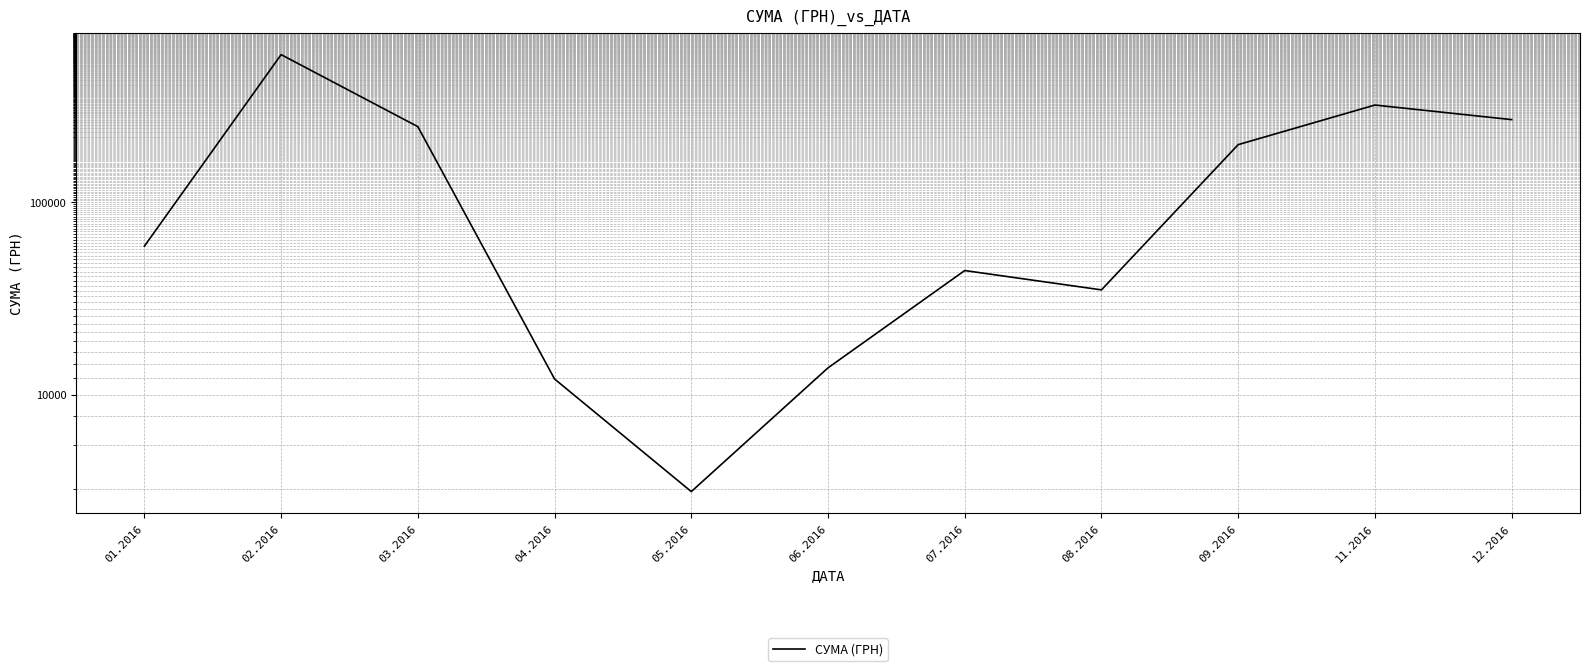

Reading left to right, what are all the values shown in this chart?

01.2016=59222.9	02.2016=583556.1	03.2016=246841.0	04.2016=12116.1	05.2016=3157.1	06.2016=13841.3	07.2016=44258.5	08.2016=35130.0	09.2016=199145.2	11.2016=319574.0	12.2016=268468.5